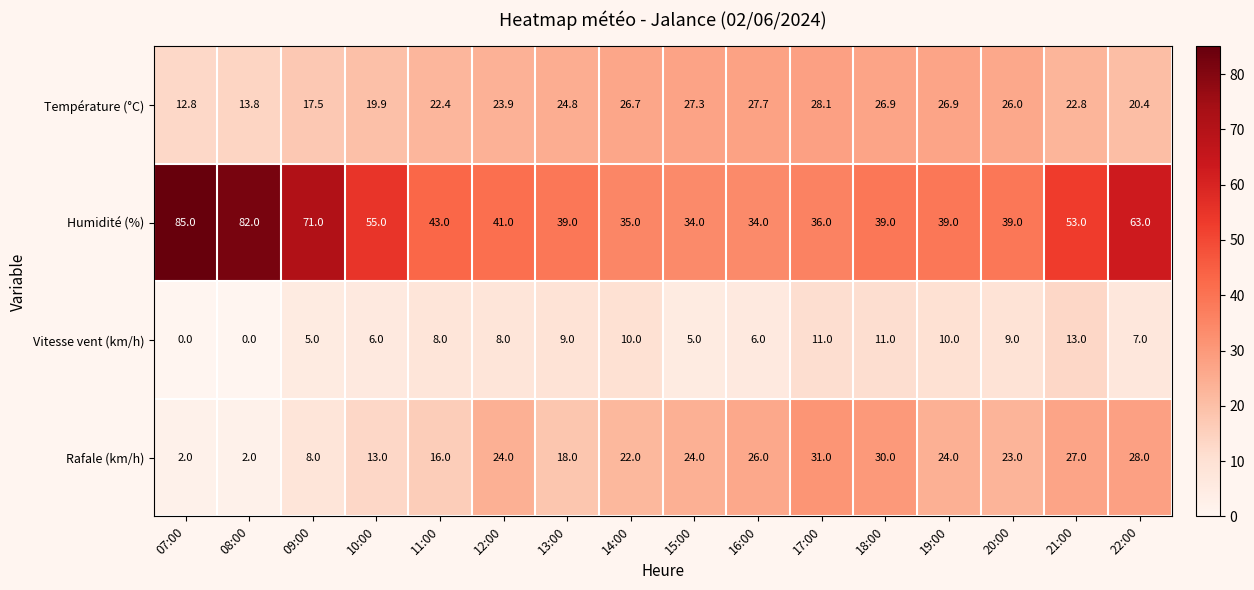

What is the total value across all series at 21:00?

115.8